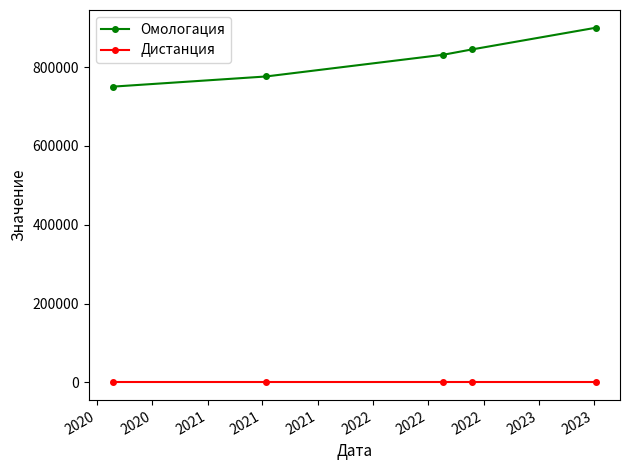

What is the maximum value shown in the chart?

899815